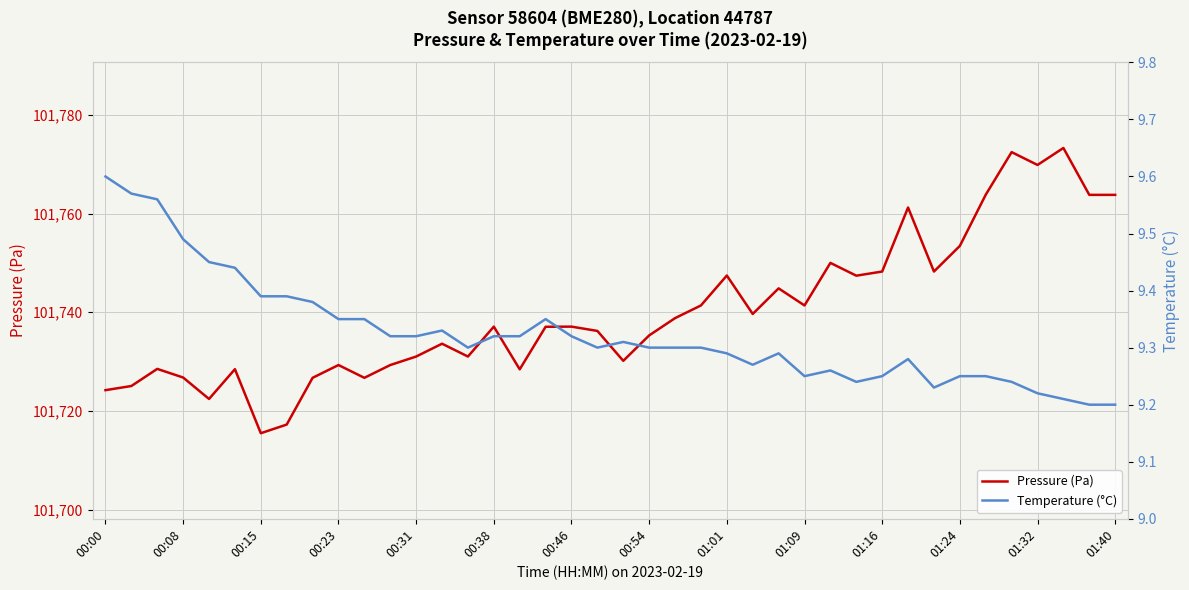

What is the minimum value for Pressure (Pa)?

101715.5